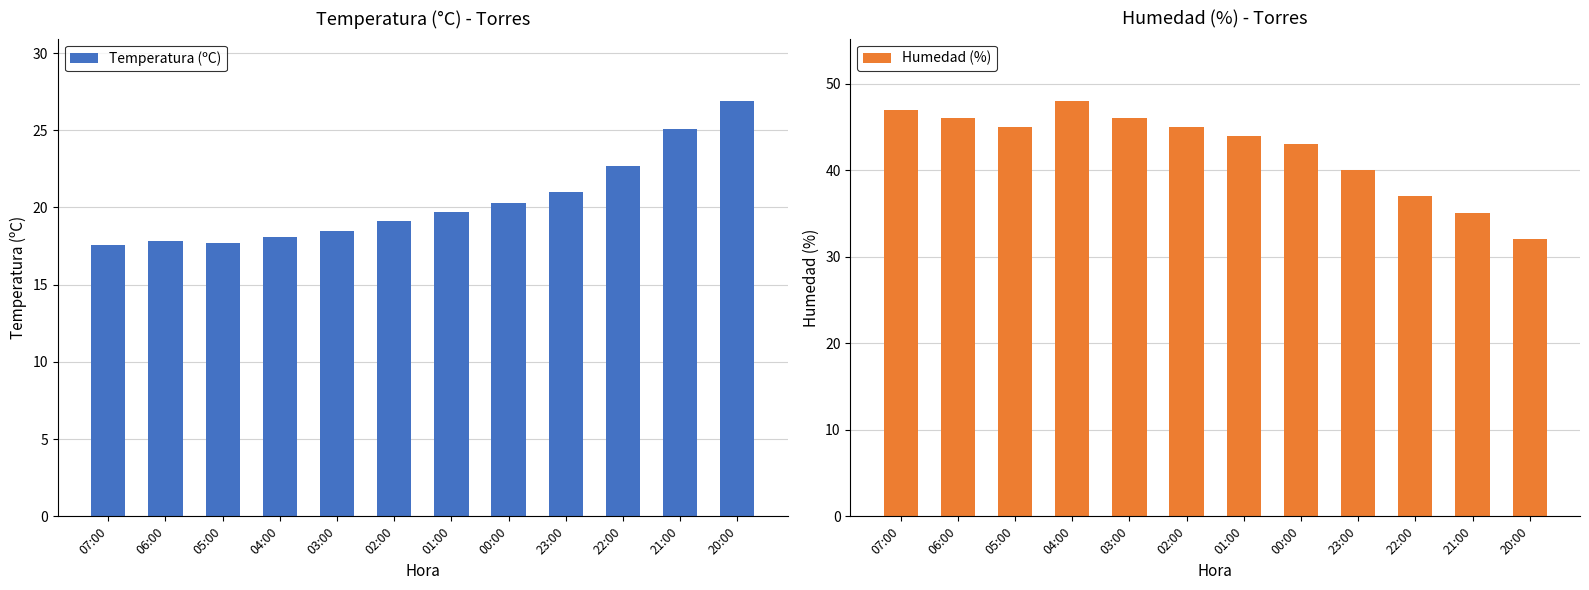

Reading left to right, transcribe all the data shown in this chart.

Temperatura (ºC): 17.6	17.8	17.7	18.1	18.5	19.1	19.7	20.3	21.0	22.7	25.1	26.9
Humedad (%): 47.0	46.0	45.0	48.0	46.0	45.0	44.0	43.0	40.0	37.0	35.0	32.0